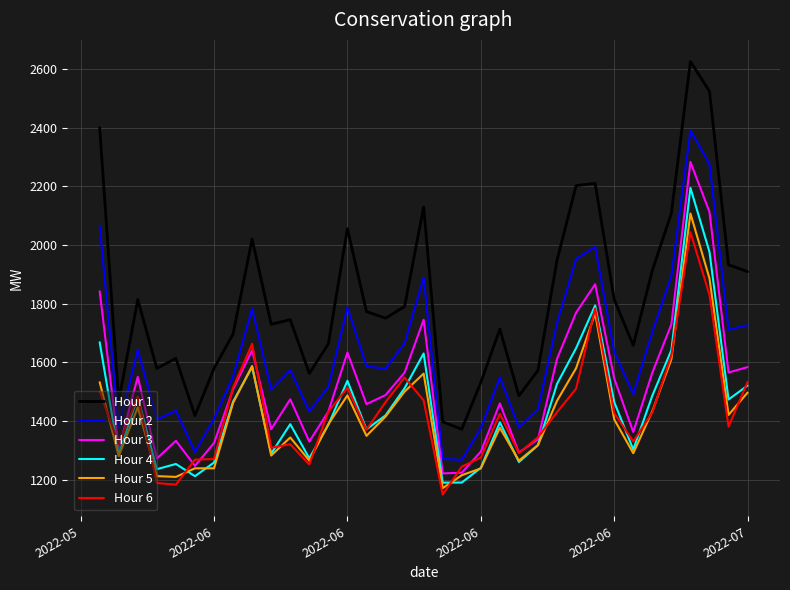

Which series has the largest range (max minus min)?

Hour 1